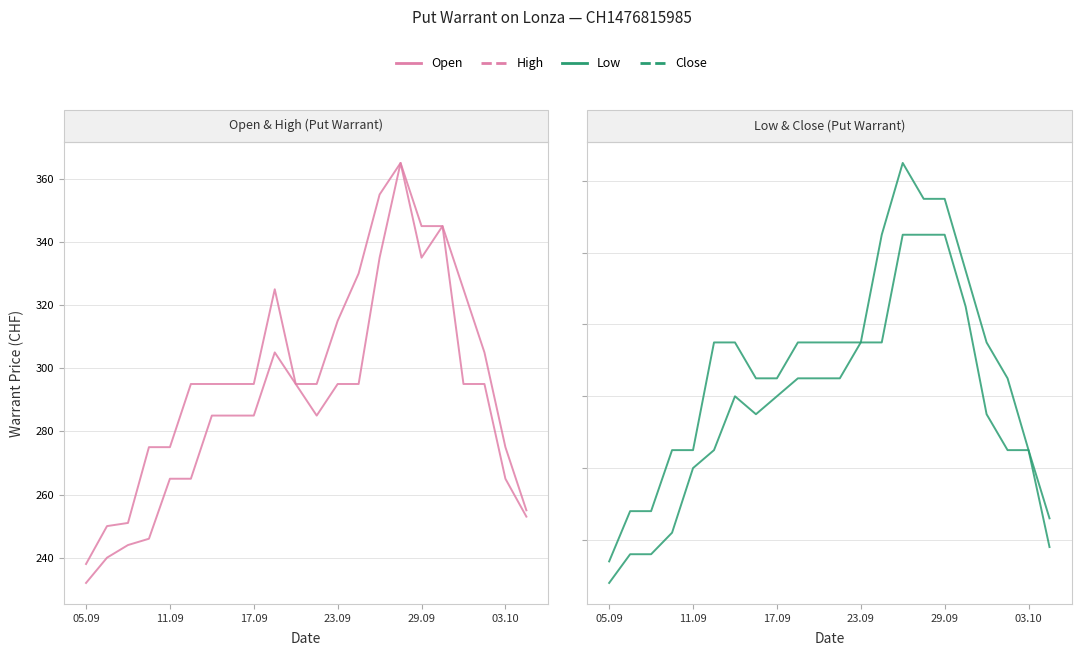

Which series has the widest spread of values?

Open